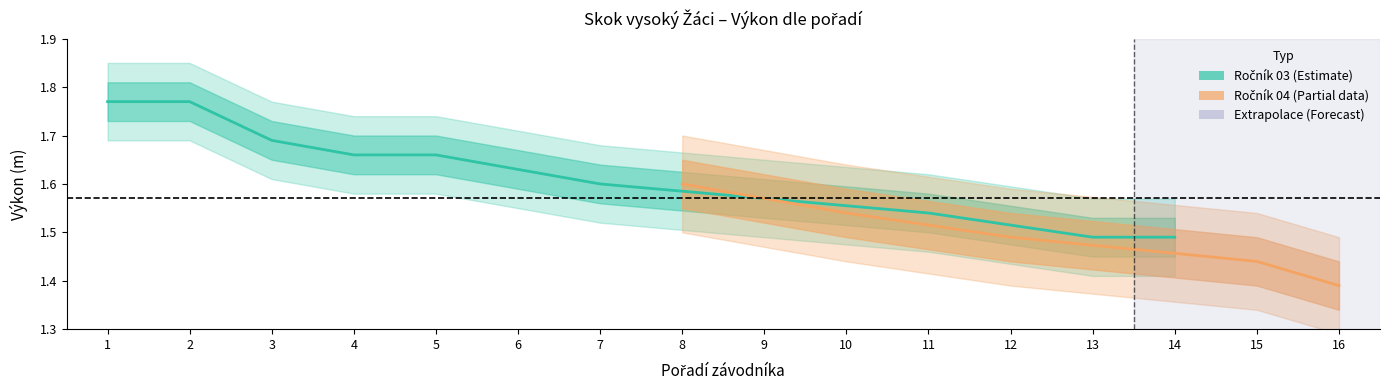

Which has a higher value, 8 or 15?

8